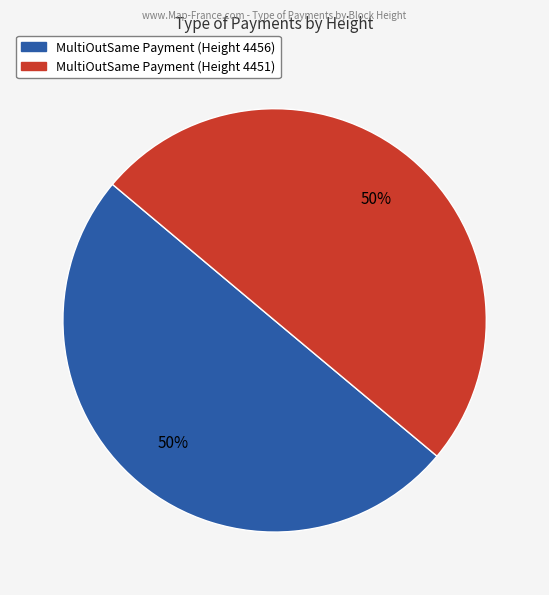

To the nearest percent, what is the average slice percentage?

50%